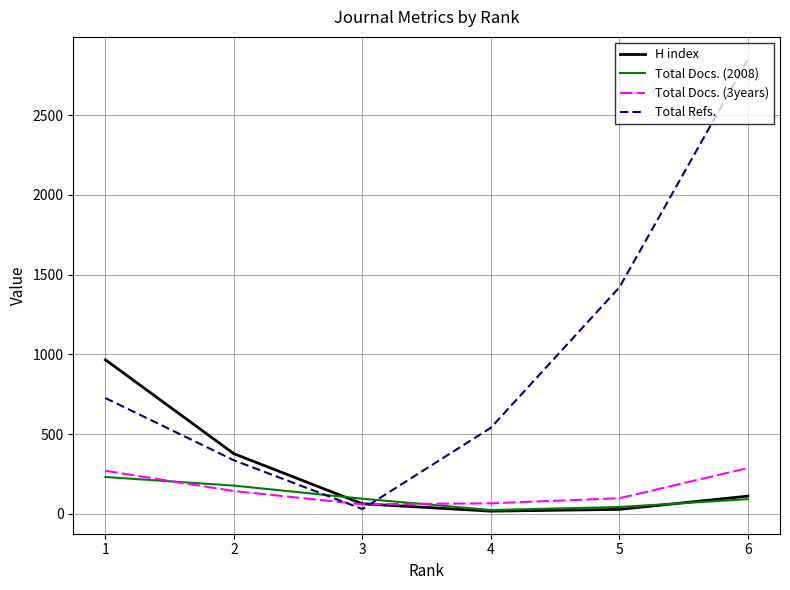

Which series has the largest total across all categories?

Total Refs.